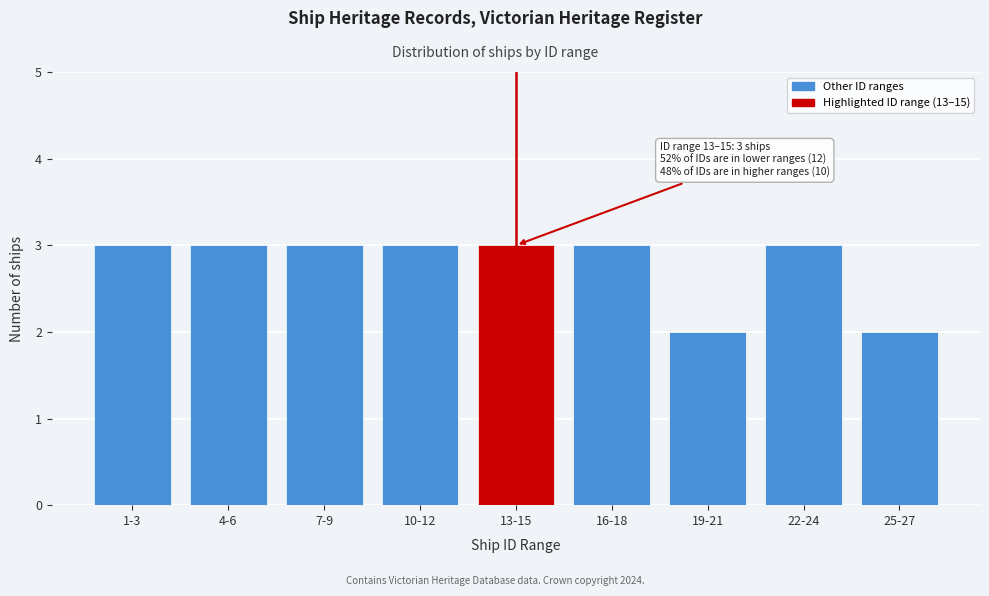

Reading left to right, transcribe all the data shown in this chart.

3	3	3	3	3	3	2	3	2